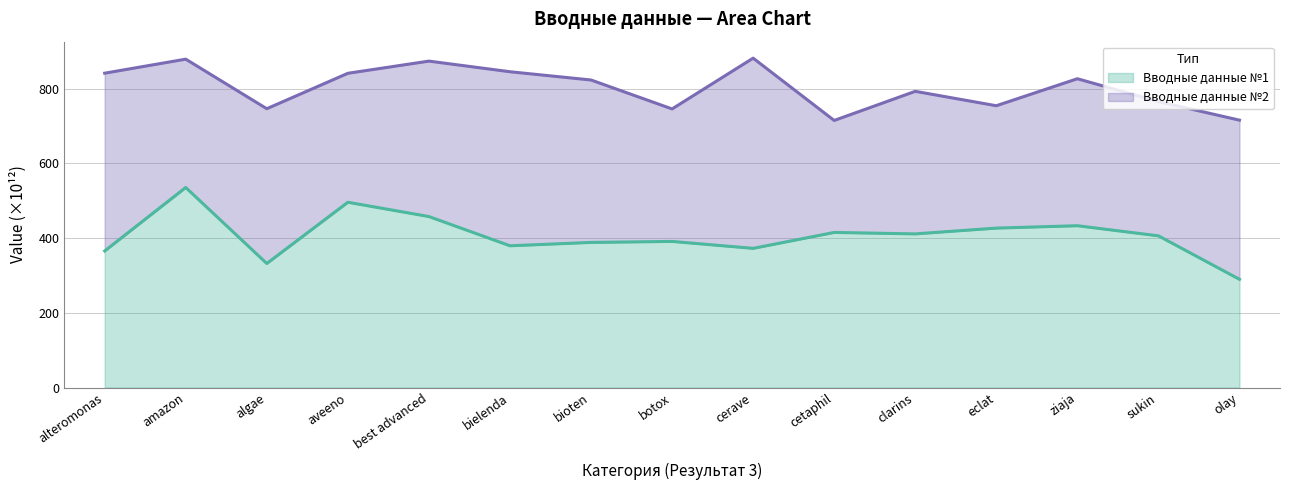

How many points are higher than both their immediate neighbors (excluding endpoints)?

5